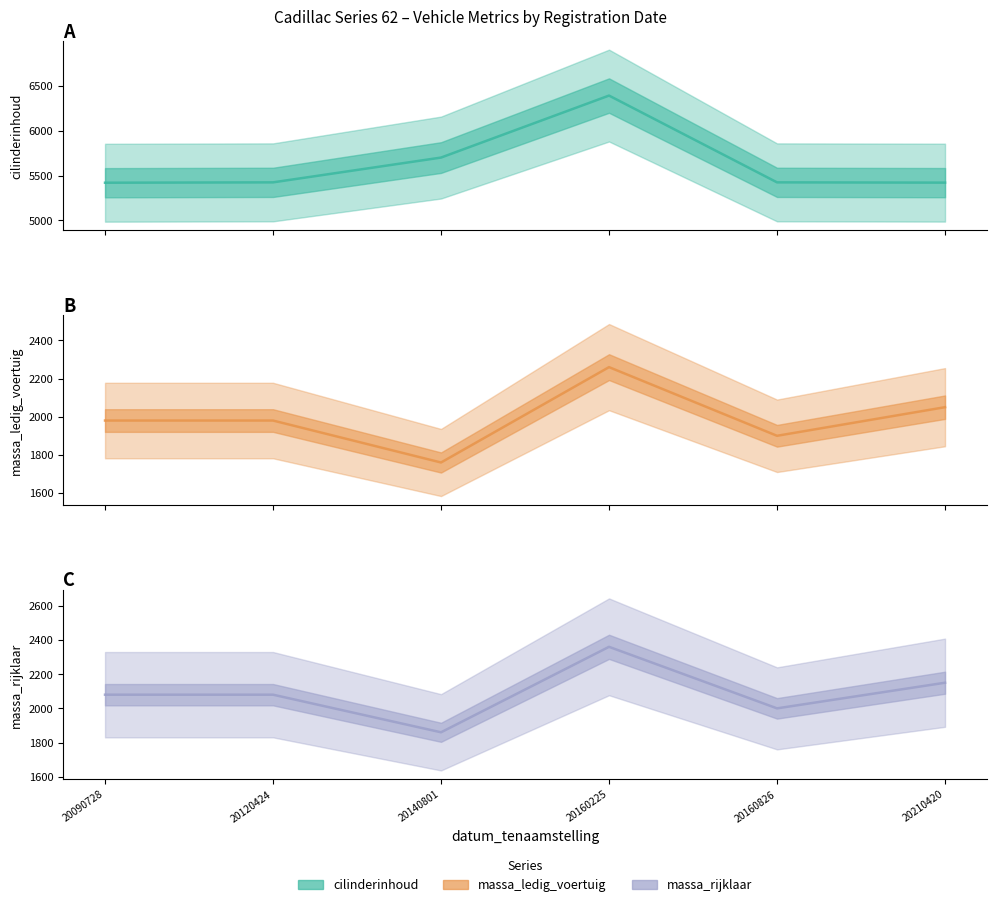

How many values in the massa_rijklaar series exceed 2080?

2